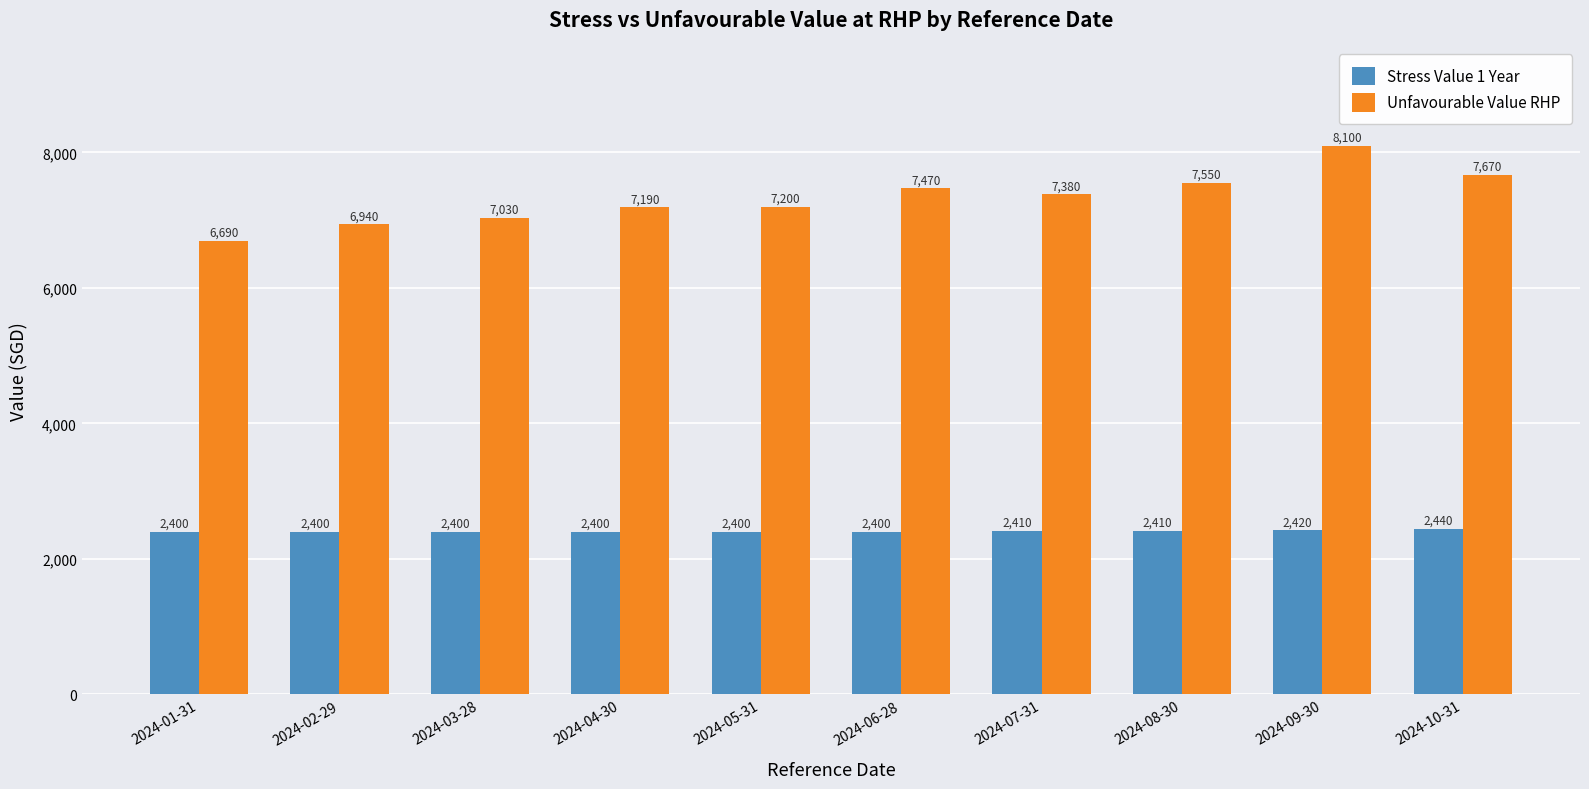

What is the value of the Stress Value 1 Year bar at the 3rd from the left?

2400